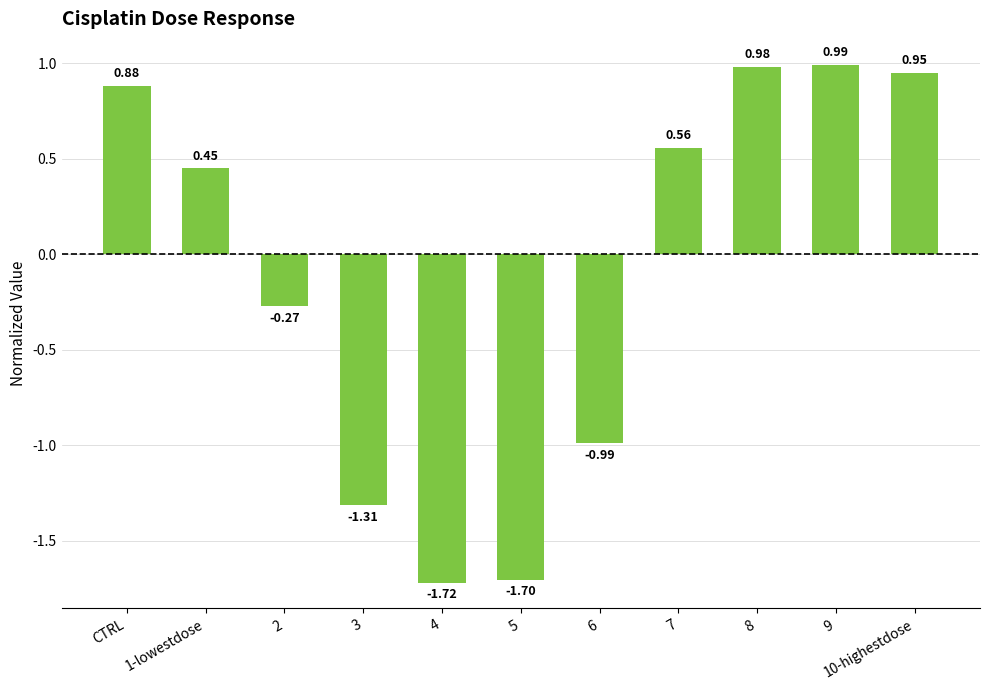

How many data points are less than 0?

5